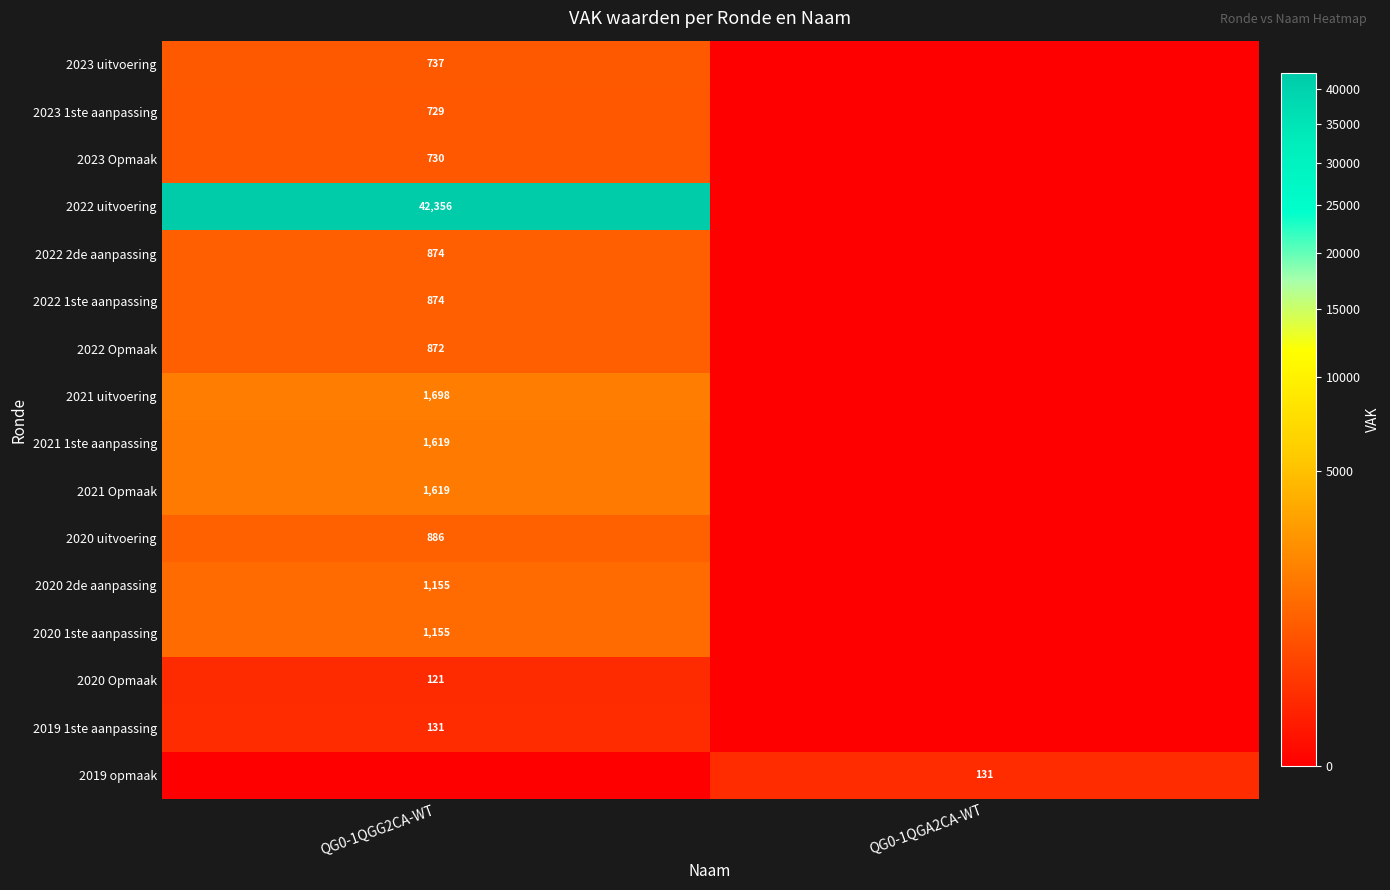

Is it true that 2022 2de aanpassing equals 382 at QG0-1QGG2CA-WT?

False